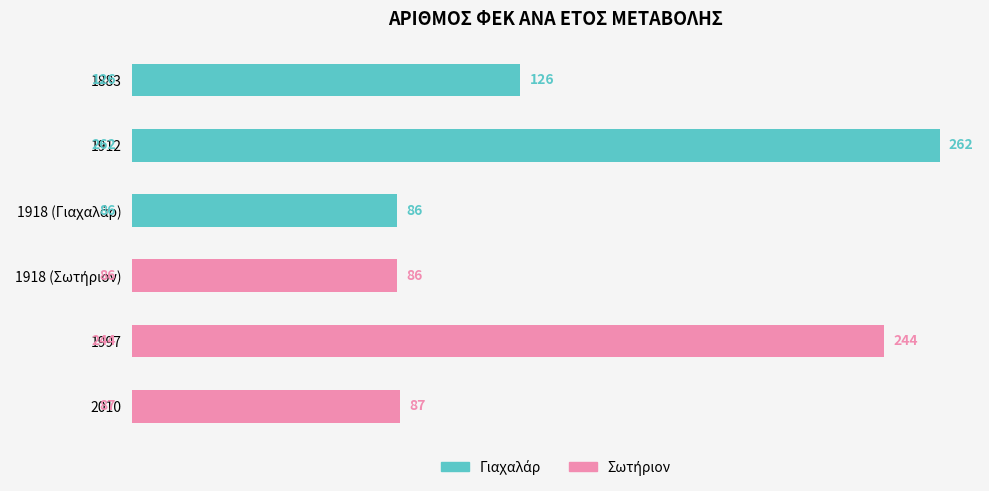

What is the change in value from 1912 to 2010?

-175